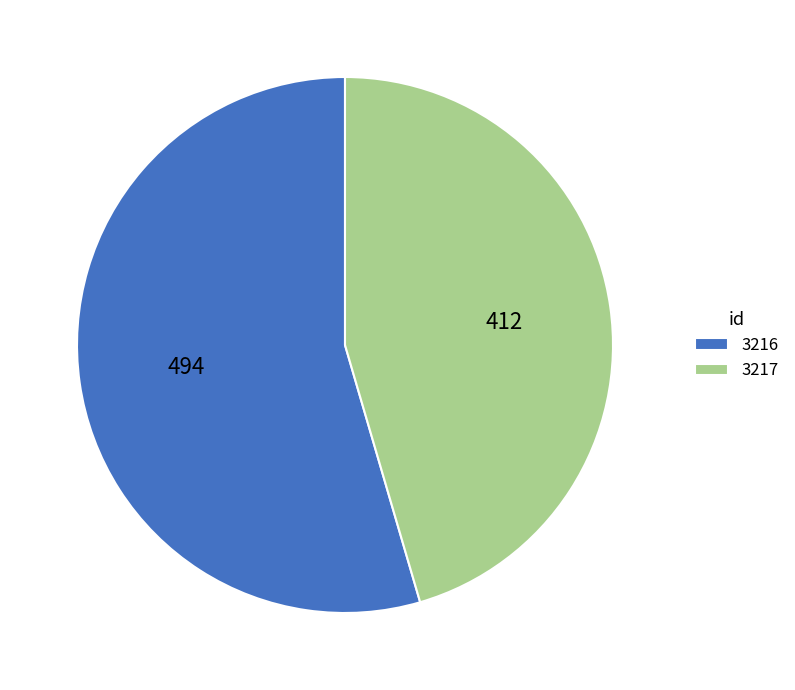

The 3217 slice represents 45% of the pie. True or false?

True